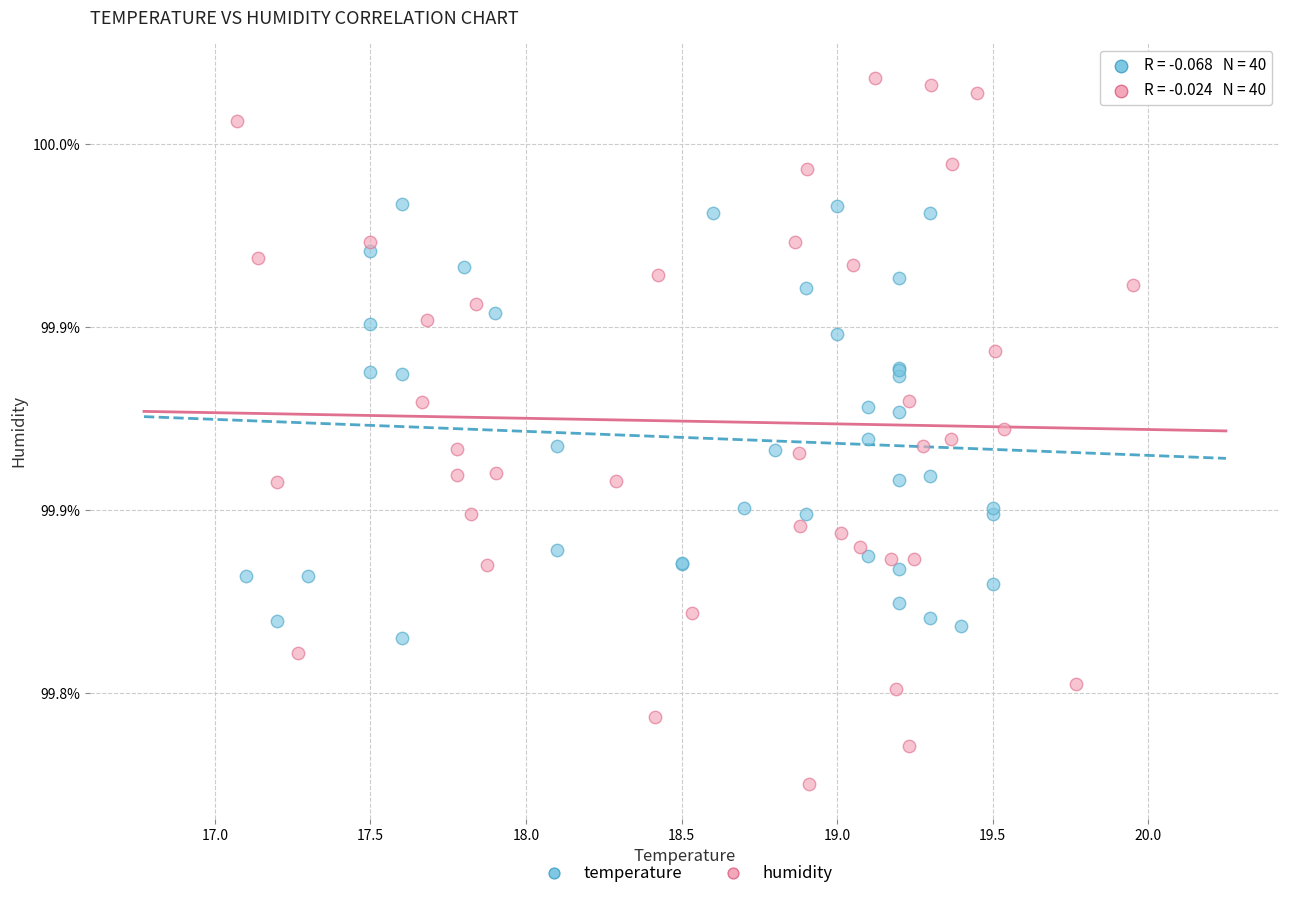

What are all the series names shown in the legend?

temperature, humidity